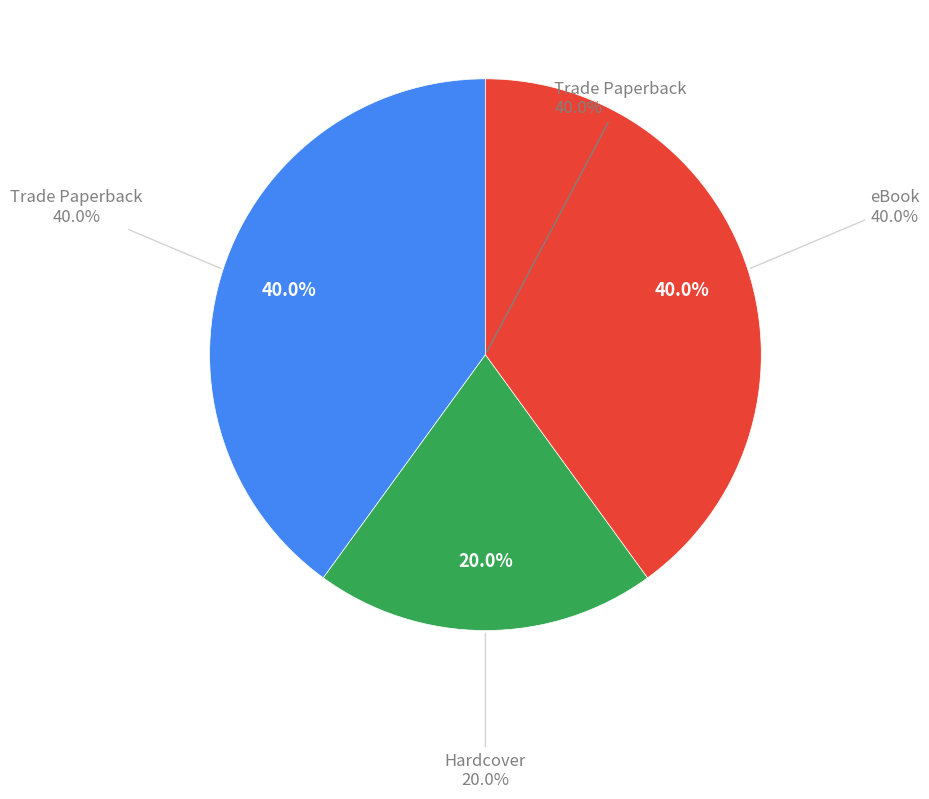

Is there a majority slice in this chart?

No